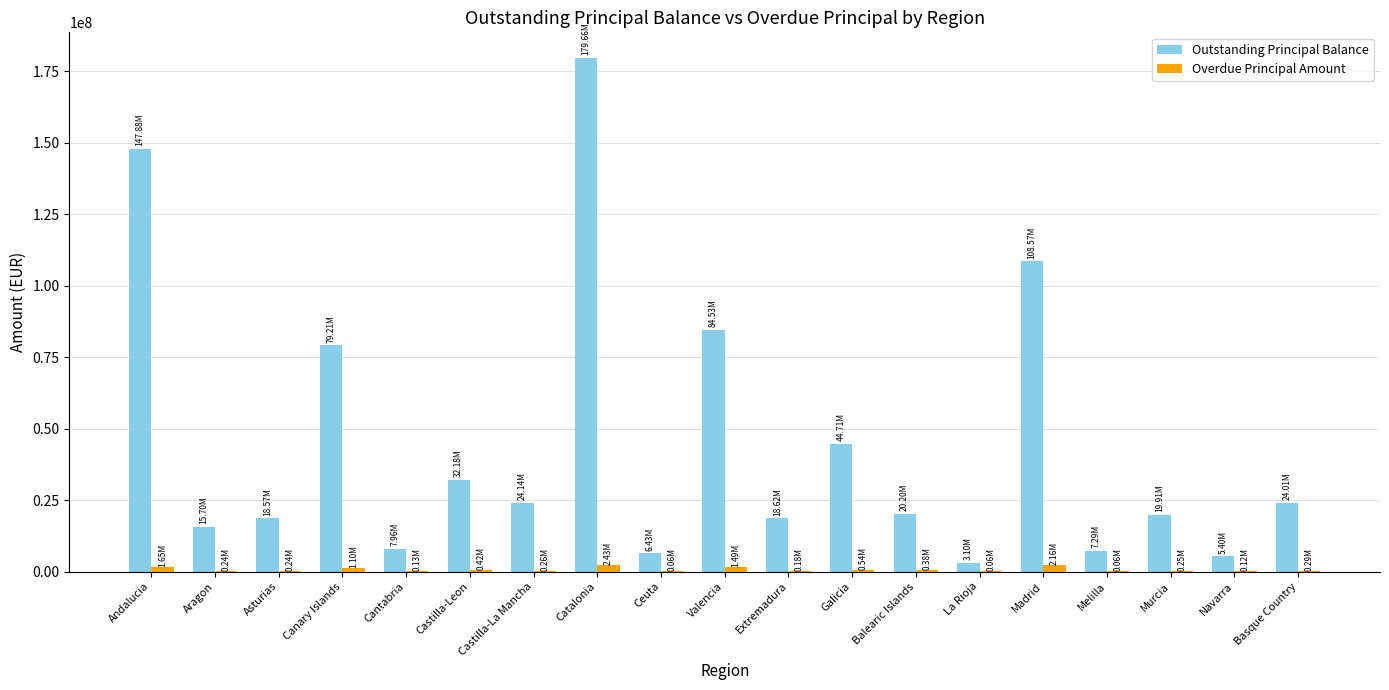

Which category has the highest value across all series?

Catalonia